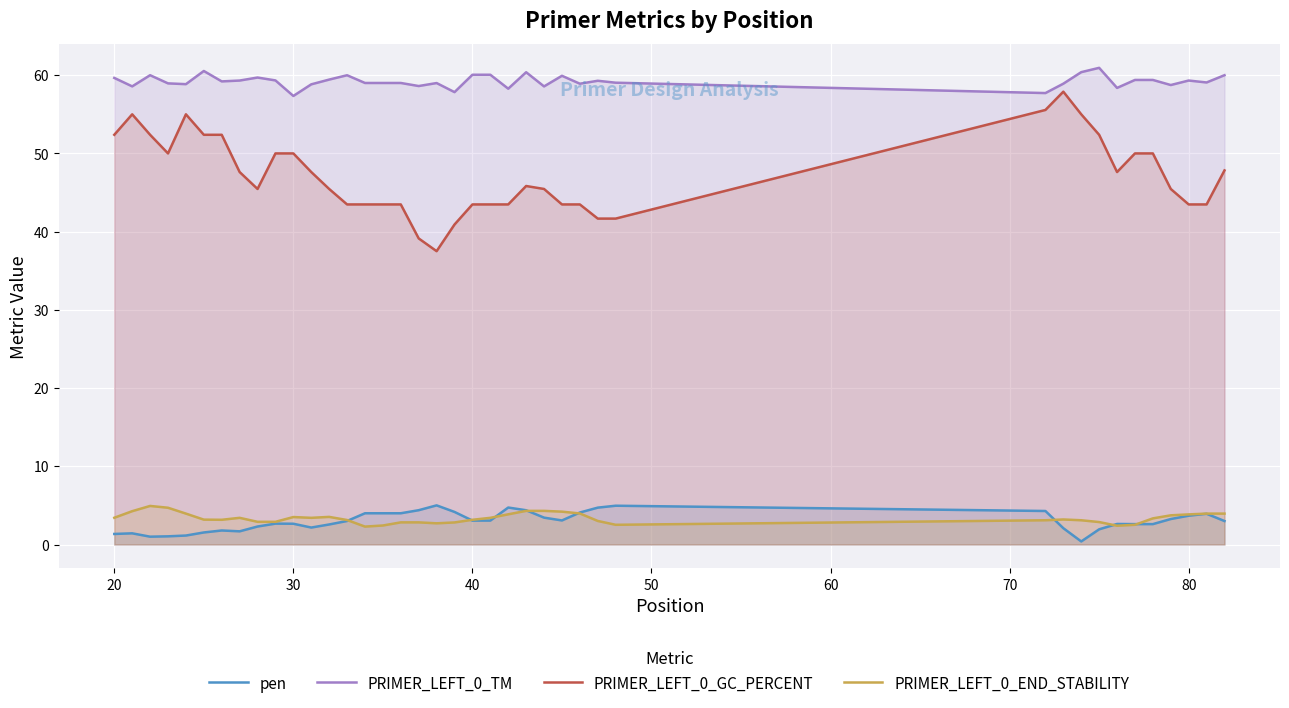

How many series are shown in this chart?

4